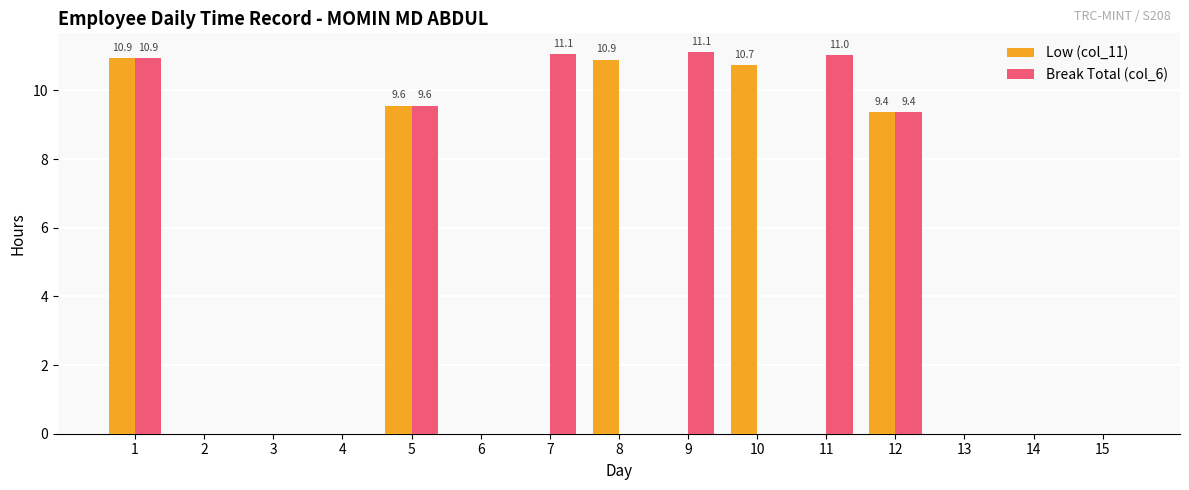

What is the maximum value for Break Total (col_6)?

11.1